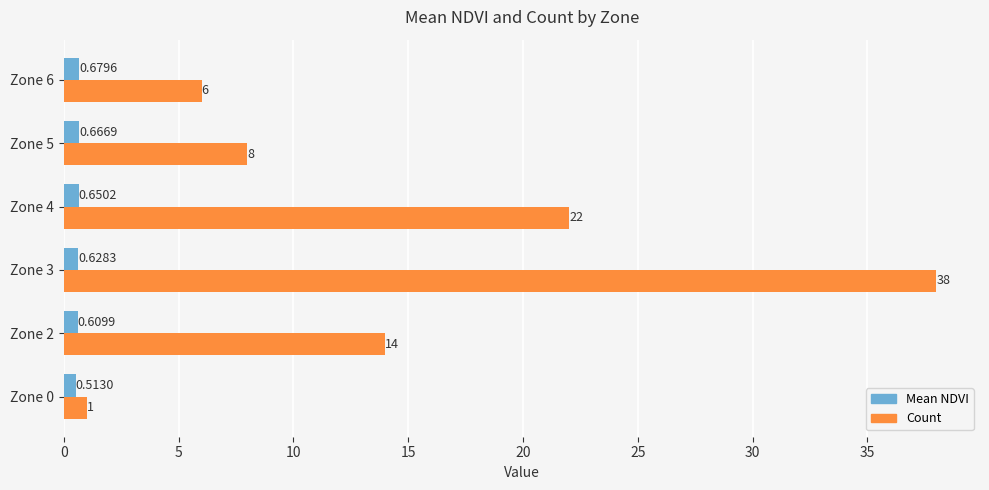

What is the sum of all Count values?

89.0